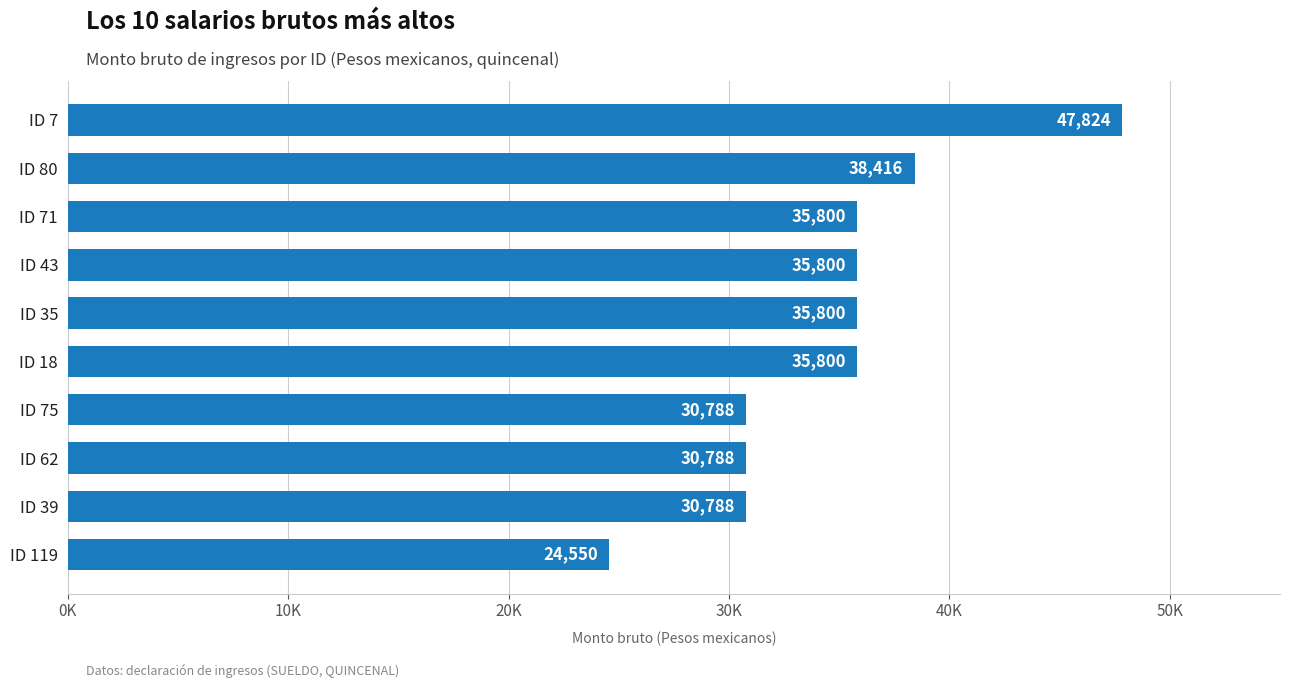

How many data points are above 35800?

2